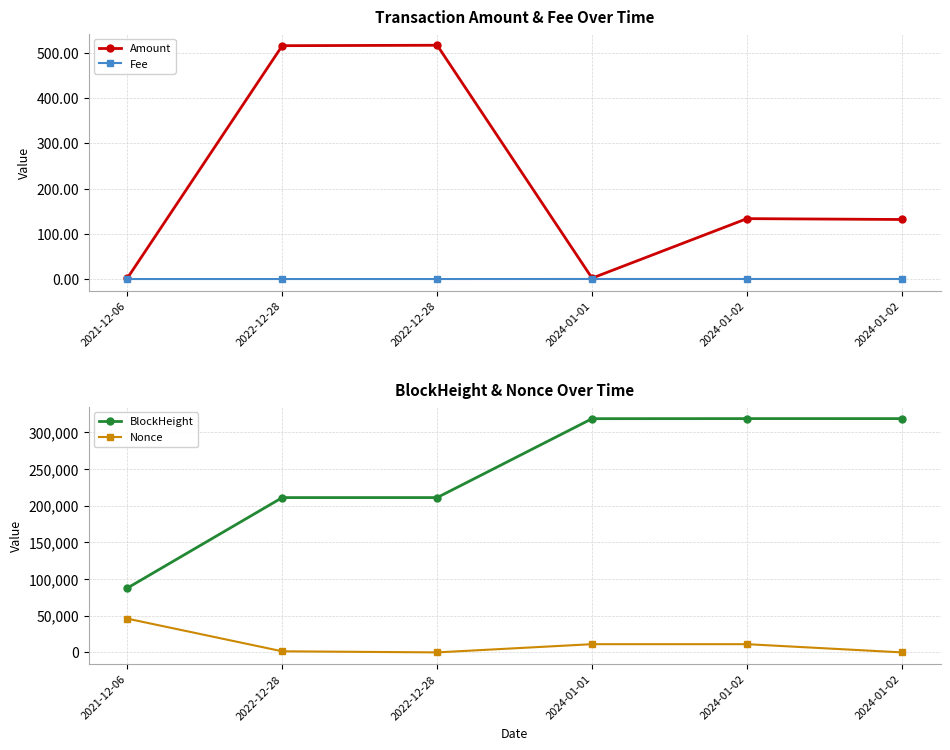

What is the maximum value for Amount?

516.9